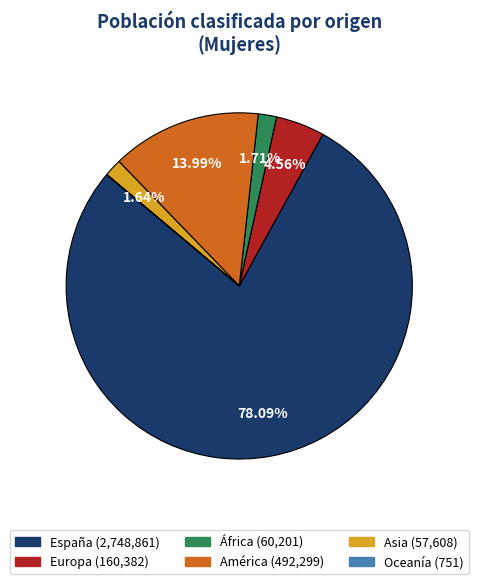

Combined, do África and Asia account for over 50%?

No